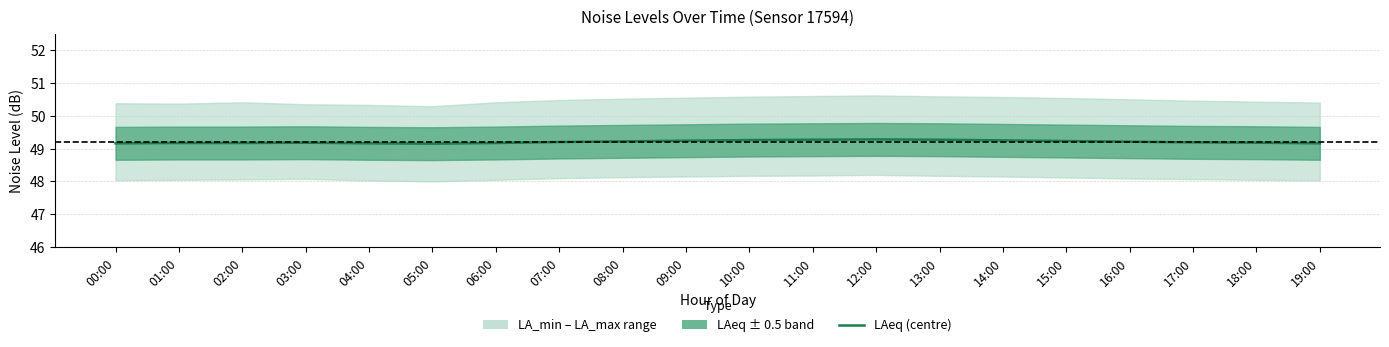

Approximately how many times larger is the value at 19:00 compared to 11:00?

1.0